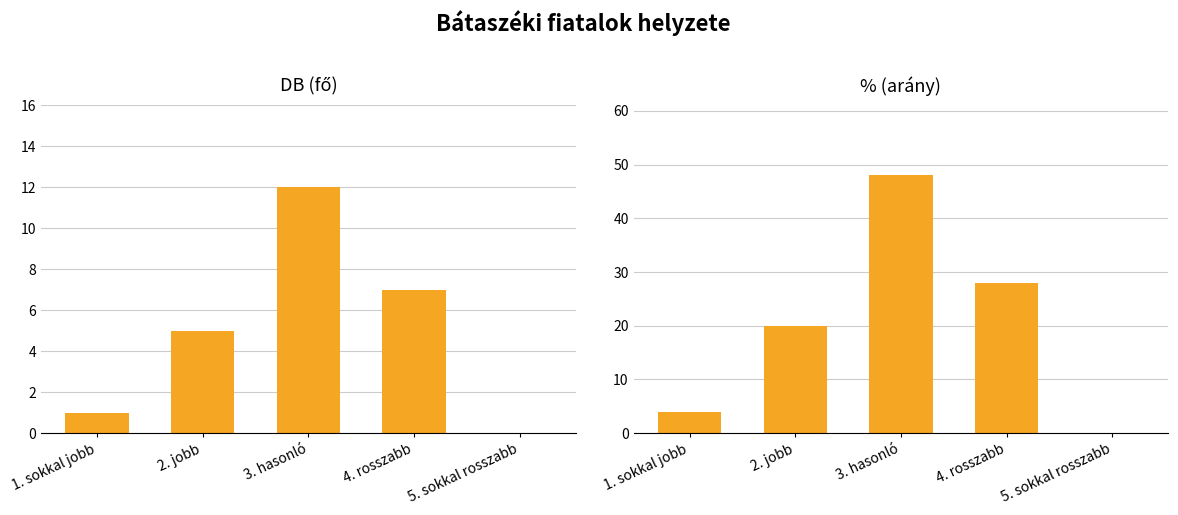

At which label does DB first exceed 5?

3. hasonló